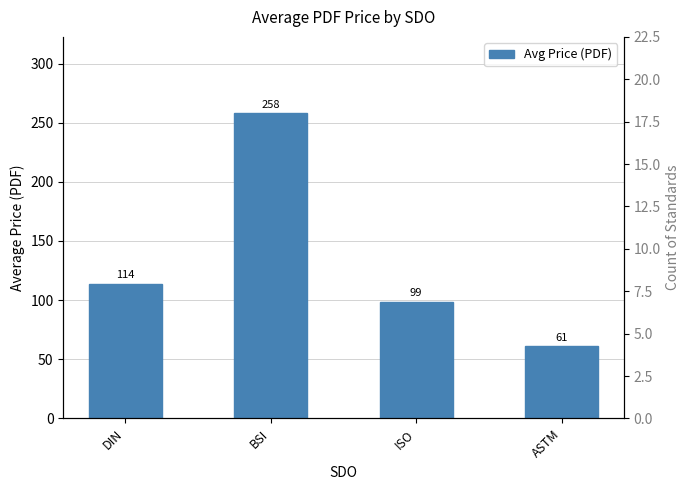

Reading right to left, what are all the values shown in this chart?

61.0	98.8	258.0	114.0